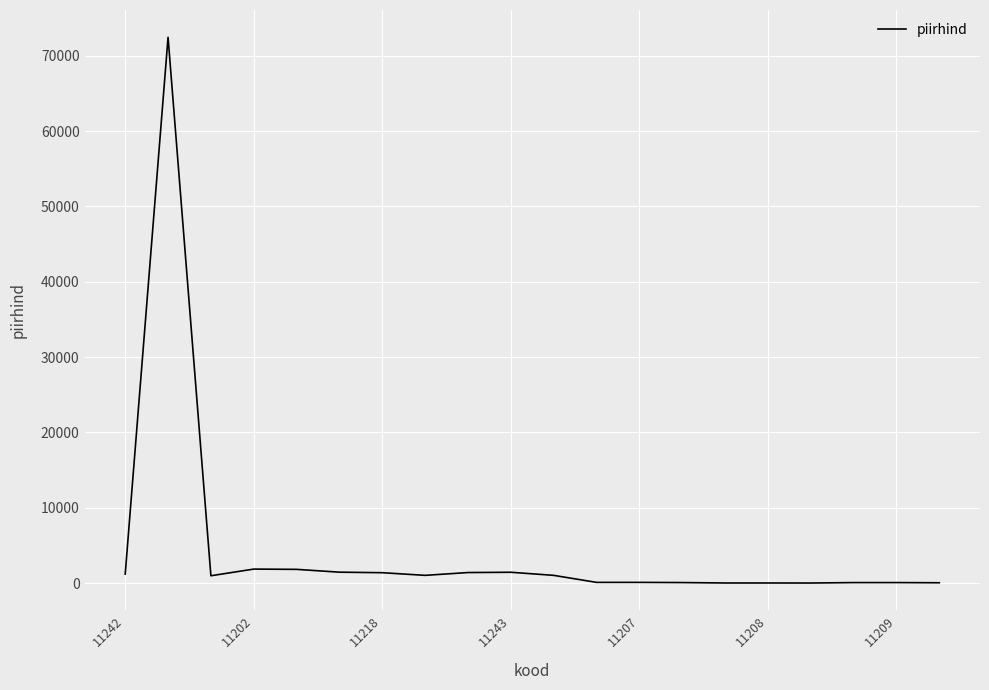

How many points are higher than both their immediate neighbors (excluding endpoints)?

6